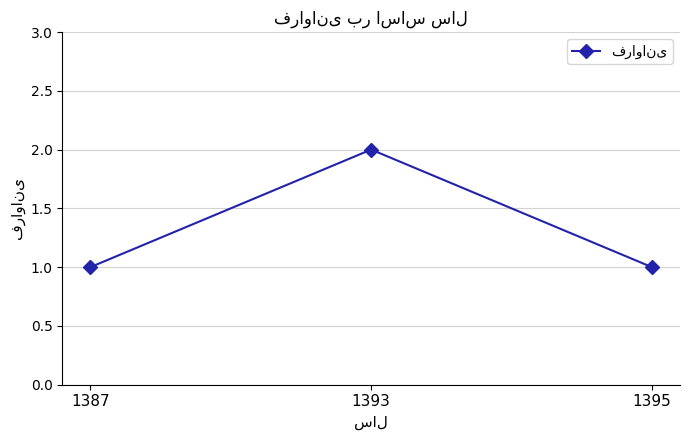

Approximately how many times larger is the value at 1387 compared to 1395?

1.0